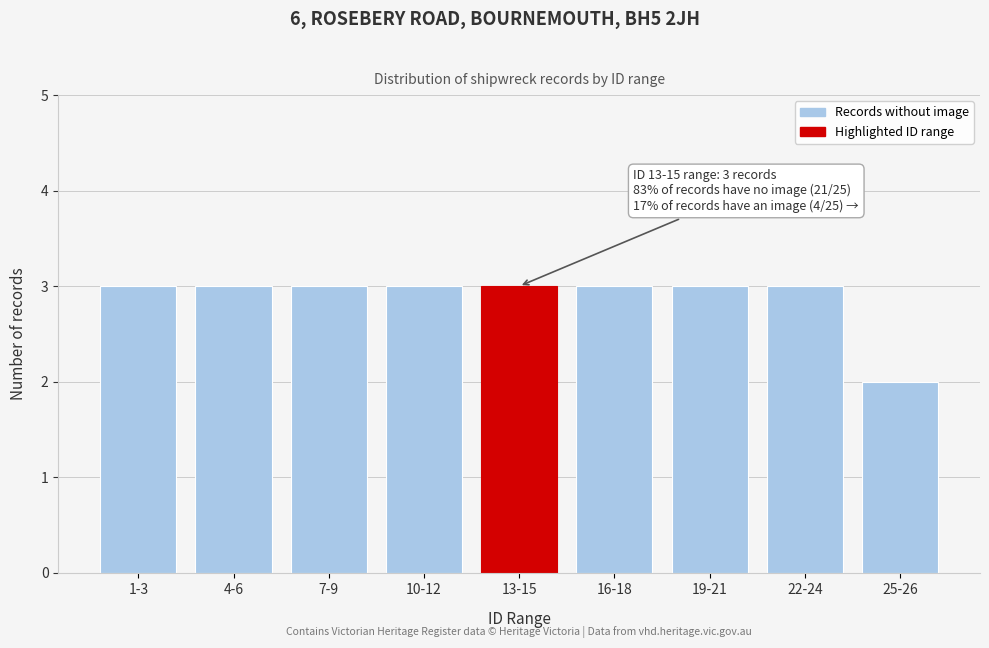

Reading left to right, list all the values displayed in this chart.

3	3	3	3	3	3	3	3	2